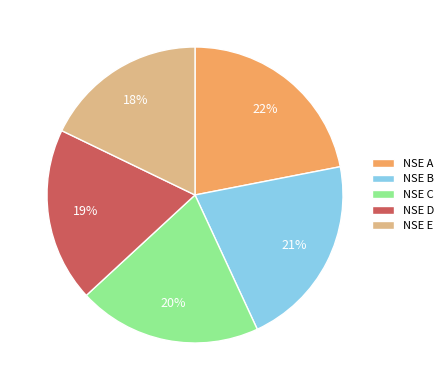

Does NSE C account for over 50% of the chart?

No